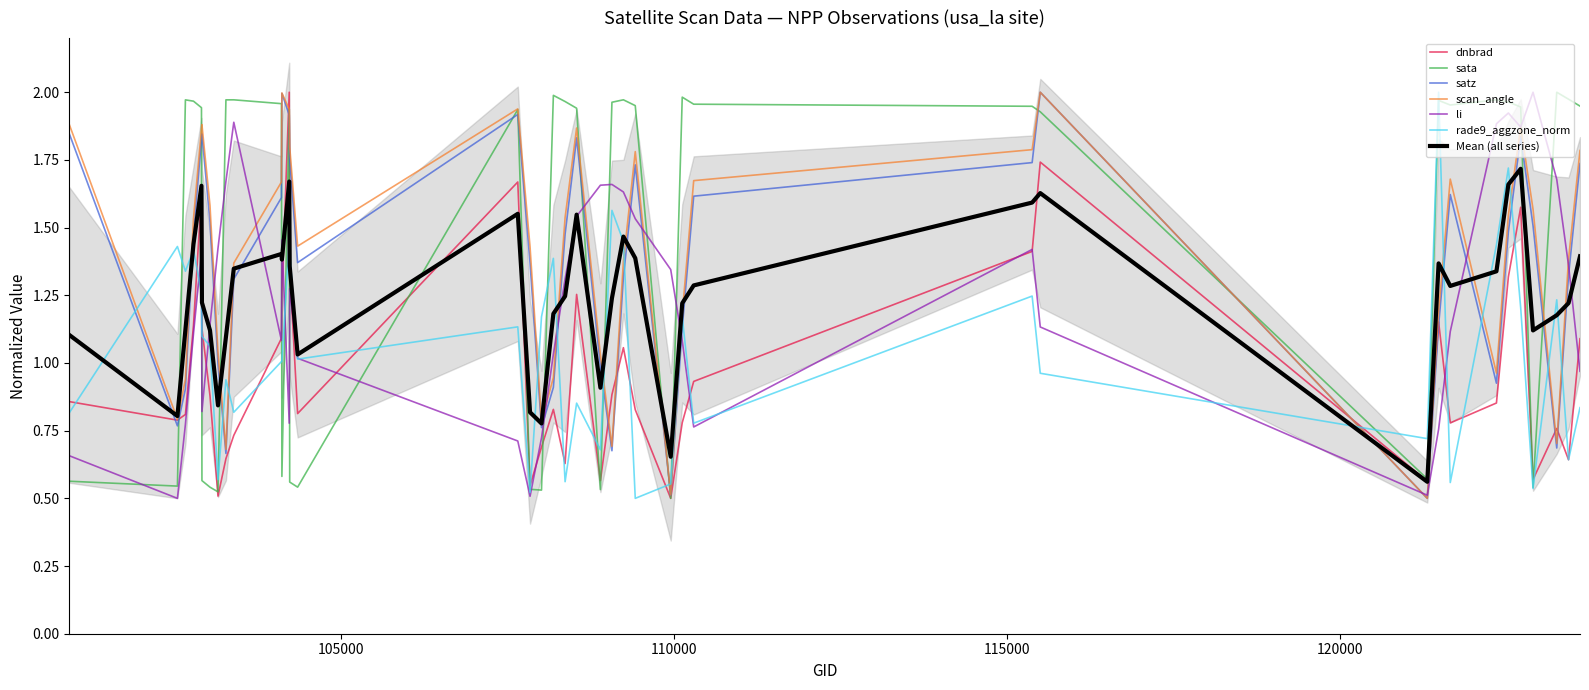

Which label corresponds to the largest value in the chart?

123251